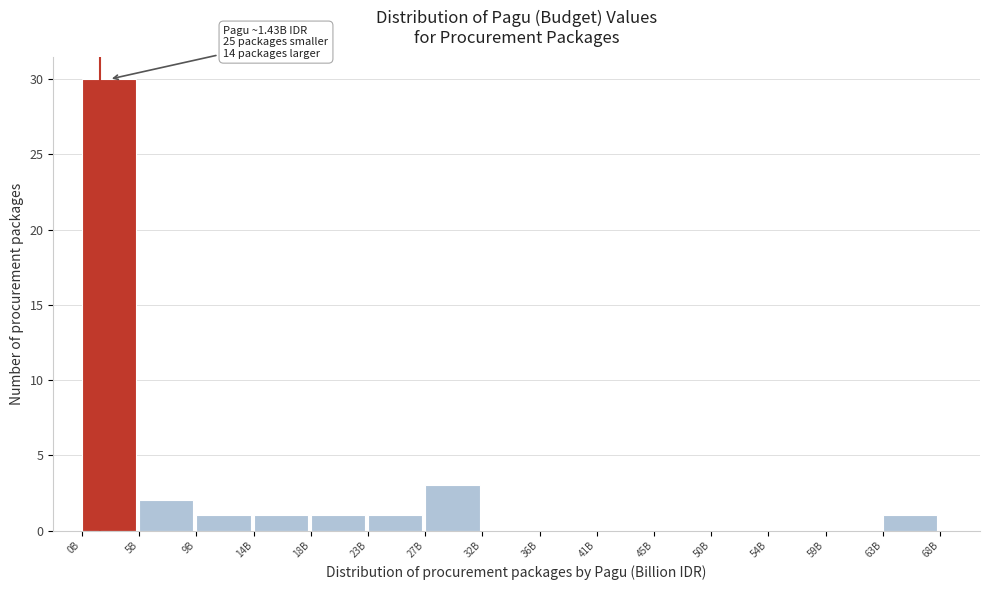

Reading left to right, extract all data points from this chart.

0B=30	5B=2	9B=1	14B=1	18B=1	23B=1	27B=3	32B=0	36B=0	41B=0	45B=0	50B=0	54B=0	59B=0	63B=1